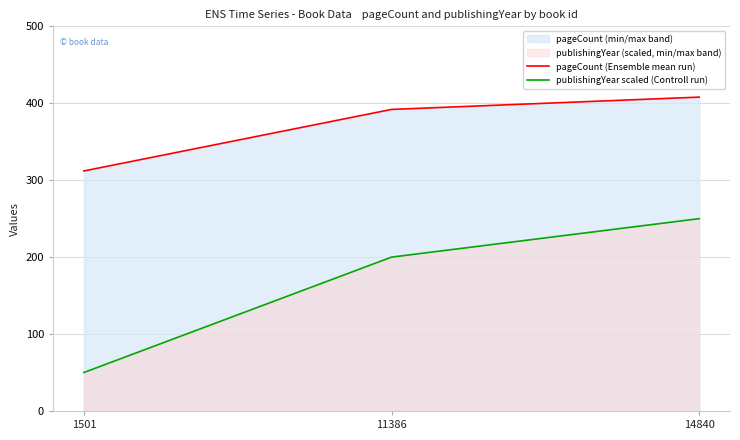

The value of publishingYear scaled (Controll run) at 11386 is 350. True or false?

False